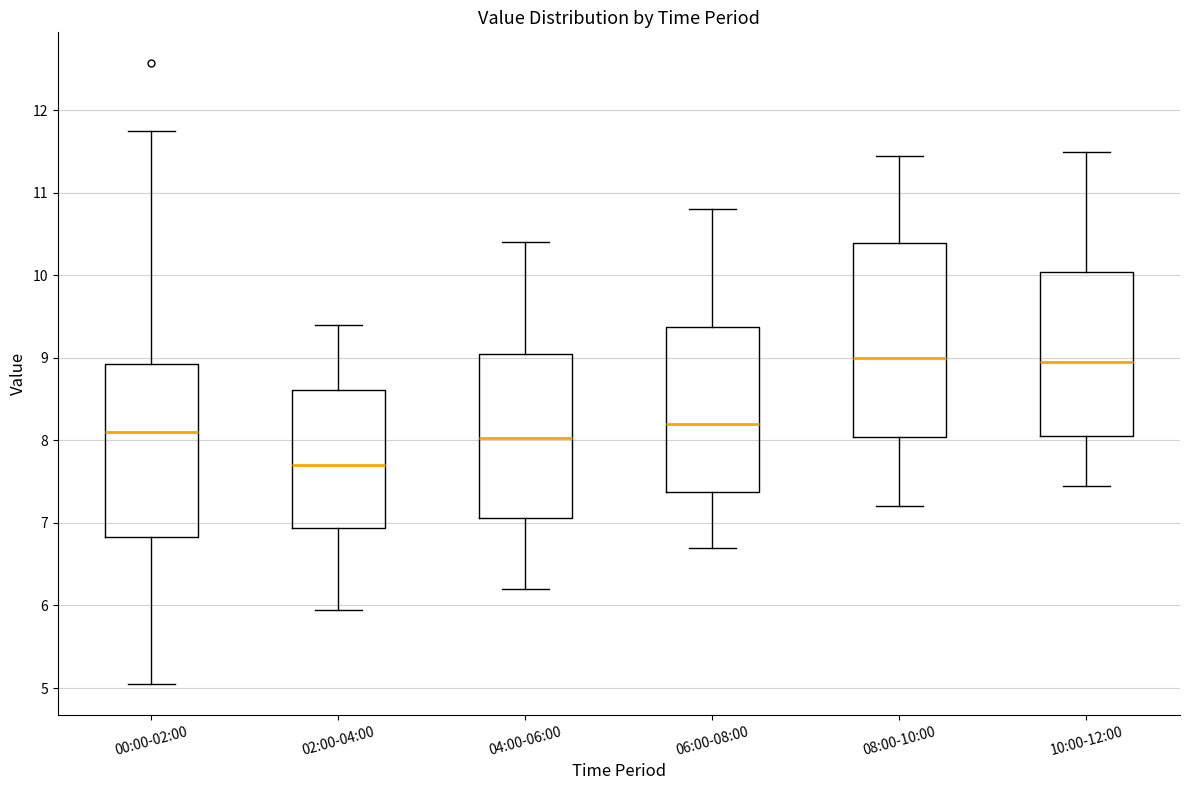

Reading left to right, transcribe this box plot: for each box, give where its median line is, the range the box spans, and where its two whiskers end, as read against the y-axis. The values are not printed on the chart, so give them approximately, as read against the axis.

00:00-02:00: median 8.1, box 6.8 to 8.9, whiskers 5.1 to 11.8
02:00-04:00: median 7.7, box 6.9 to 8.6, whiskers 6.0 to 9.4
04:00-06:00: median 8.0, box 7.1 to 9.1, whiskers 6.2 to 10.4
06:00-08:00: median 8.2, box 7.4 to 9.4, whiskers 6.7 to 10.8
08:00-10:00: median 9.0, box 8.0 to 10.4, whiskers 7.2 to 11.5
10:00-12:00: median 9.0, box 8.1 to 10.0, whiskers 7.5 to 11.5